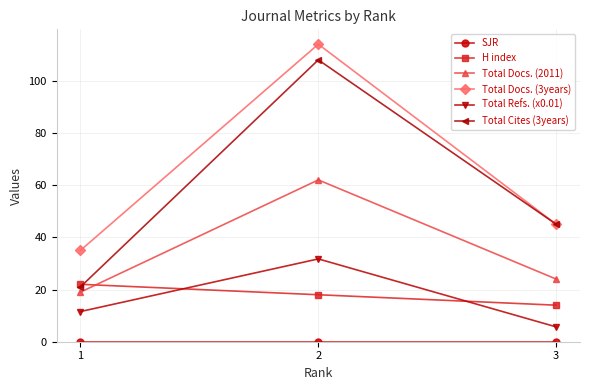

What is the value of the Total Docs. (2011) point at the 1st from the left?

19.0